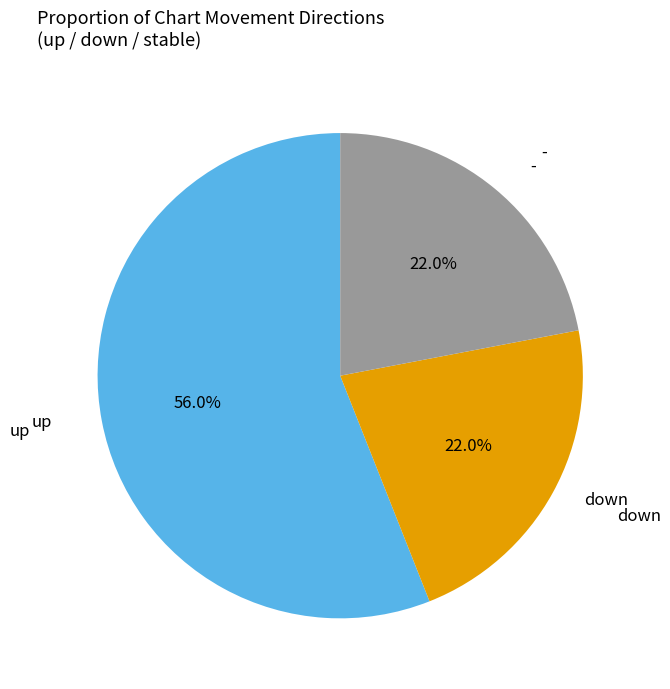

Is there a majority slice in this chart?

Yes